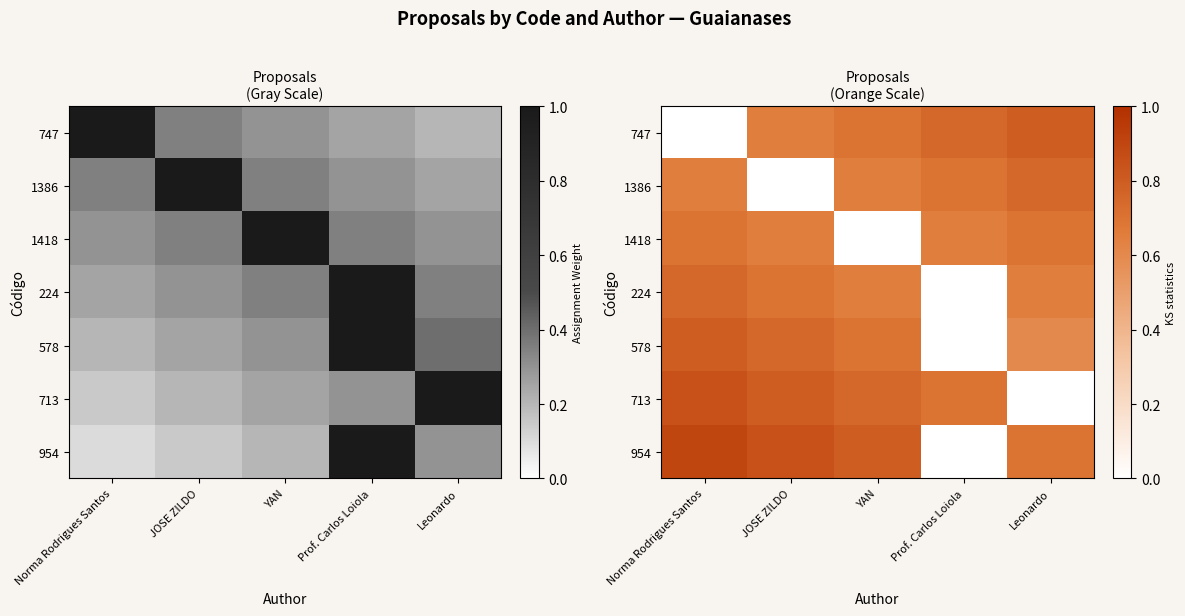

What is the sum of the 1418 values at YAN and Norma Rodrigues Santos?

0.7